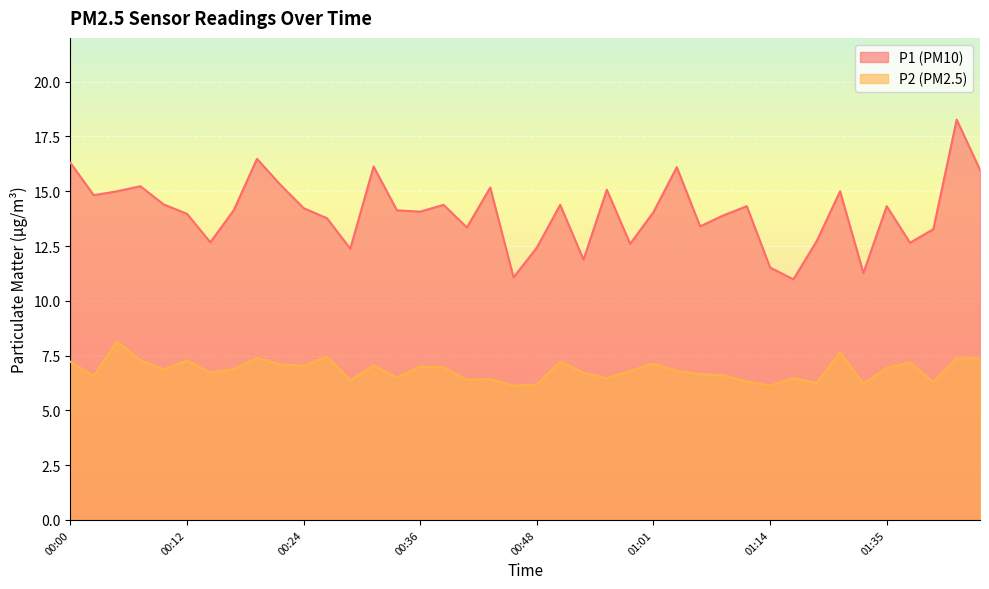

What is the maximum value for P2?

8.2